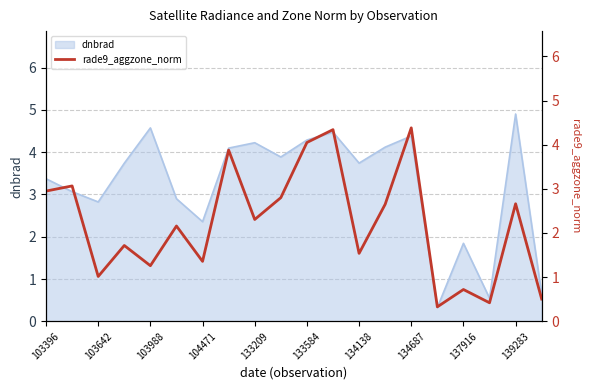

Is it true that dnbrad equals 4.1 at 103642?

False